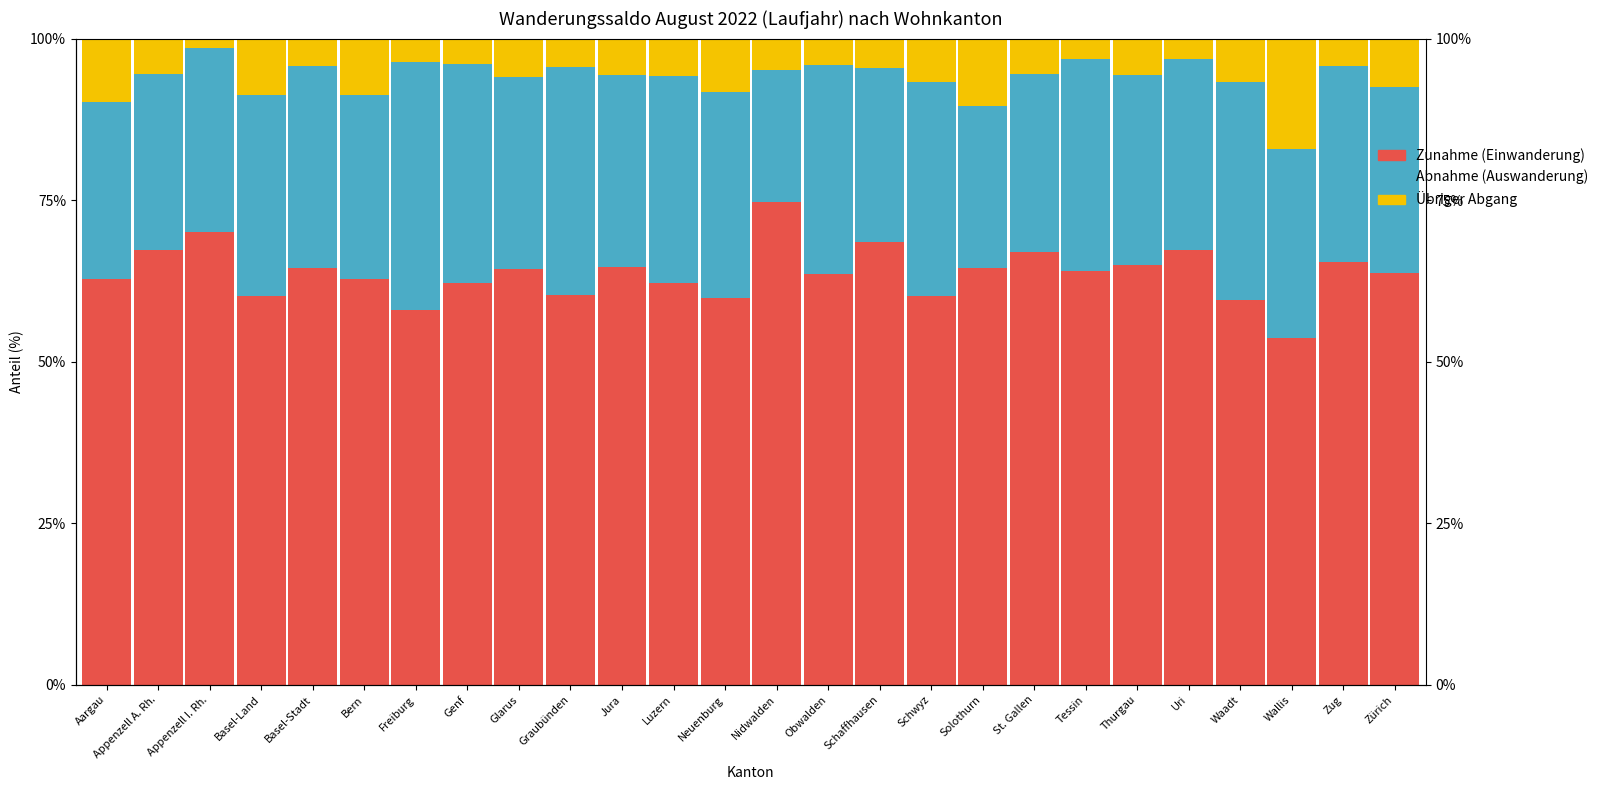

What is the total value across all series at Basel-Land?

100.0